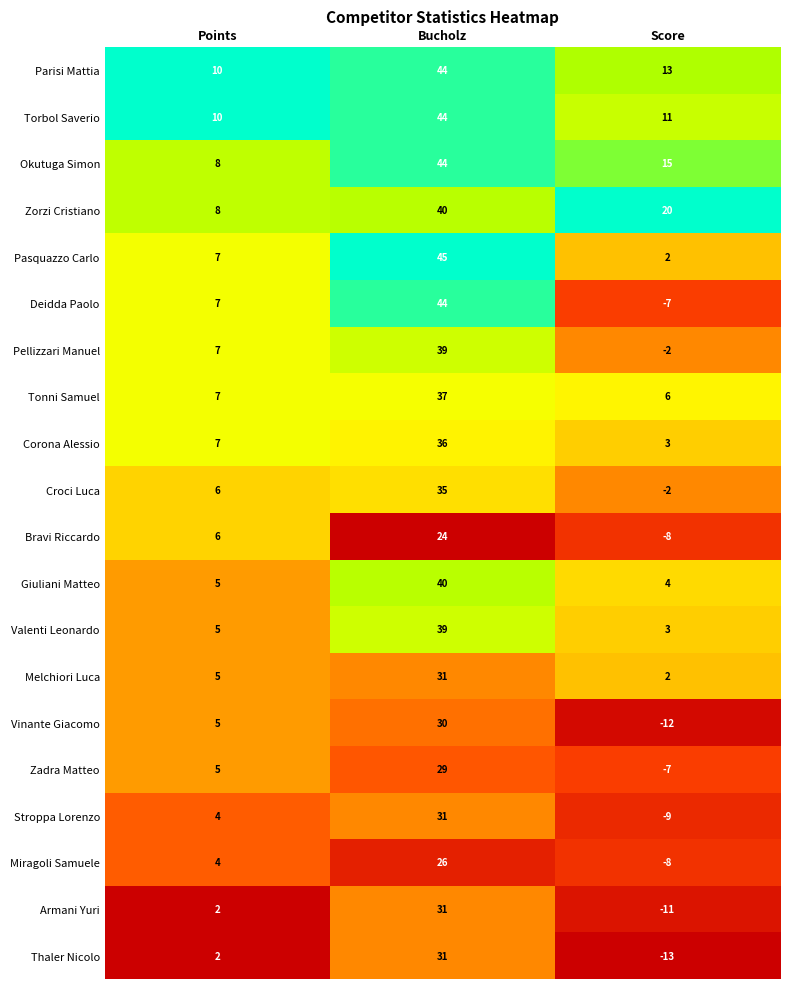

What is the spread (max minus min) of values at Bucholz?

21